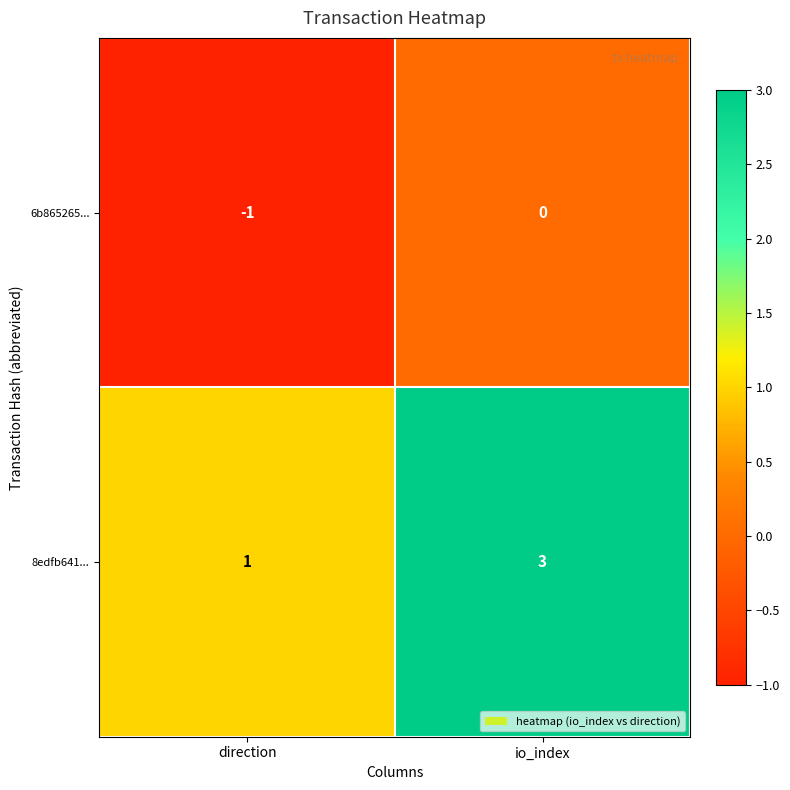

At io_index, list the series in order from largest to smallest.

8edfb641..., 6b865265...